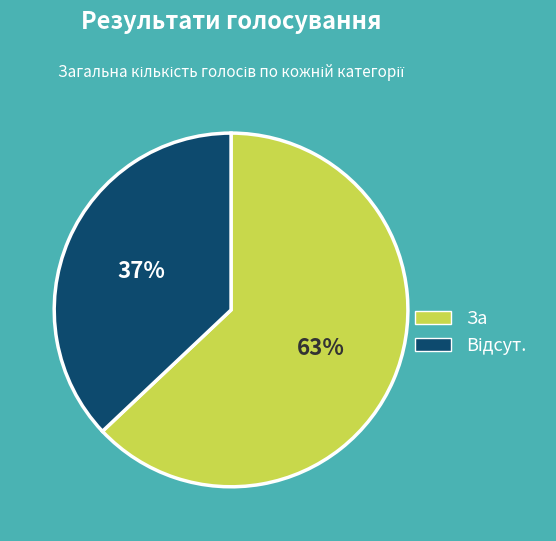

True or false: За accounts for 55% of the total.

False